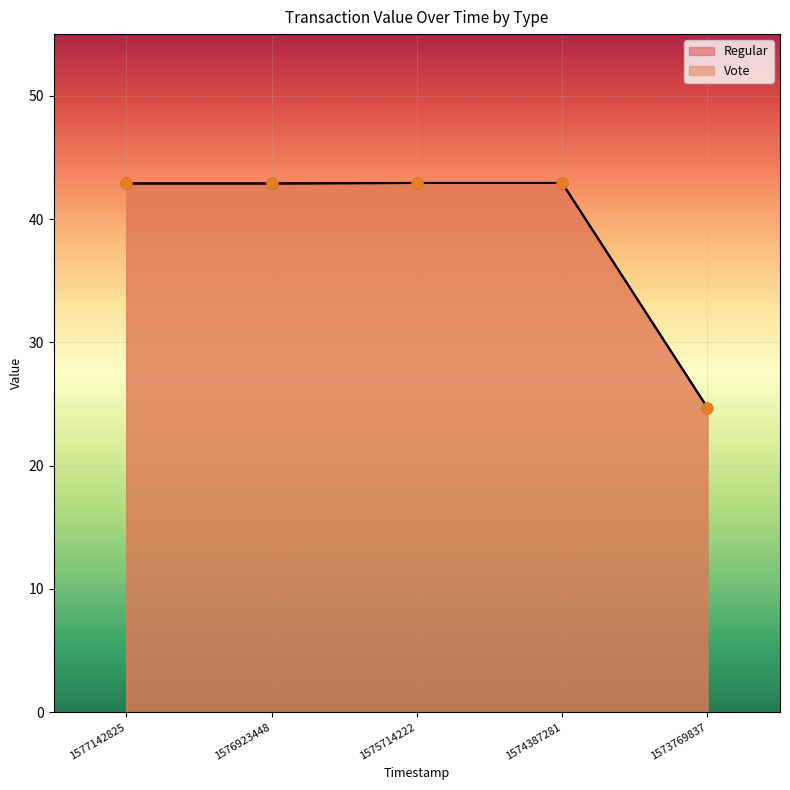

Which series reaches the minimum Y coordinate?

Regular